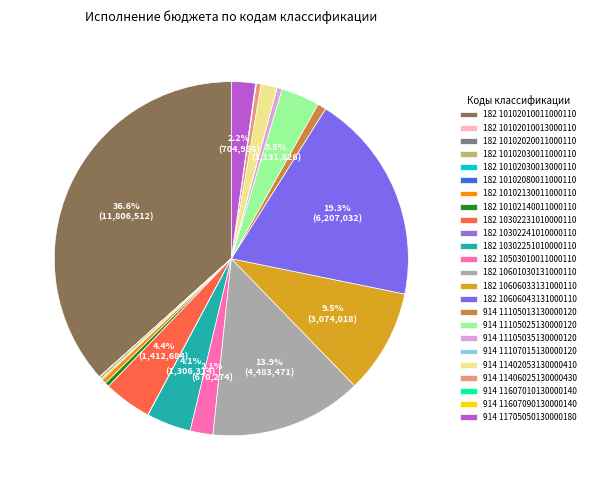

Which has a higher value, 182 10102010011000110 or 914 11607010130000140?

182 10102010011000110